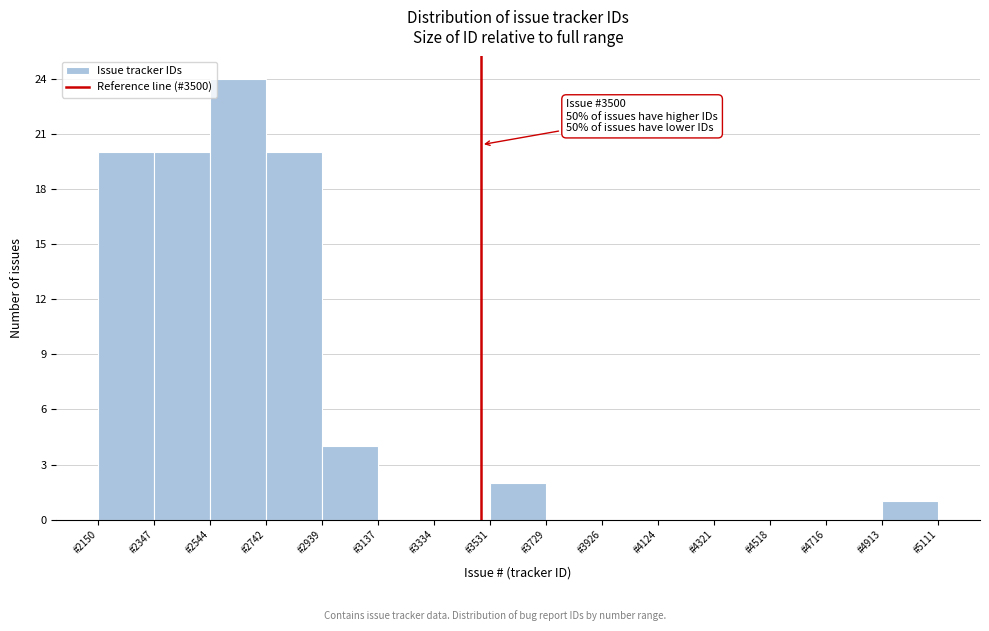

Which range on the x-axis has the tallest bar?

2540 to 2740